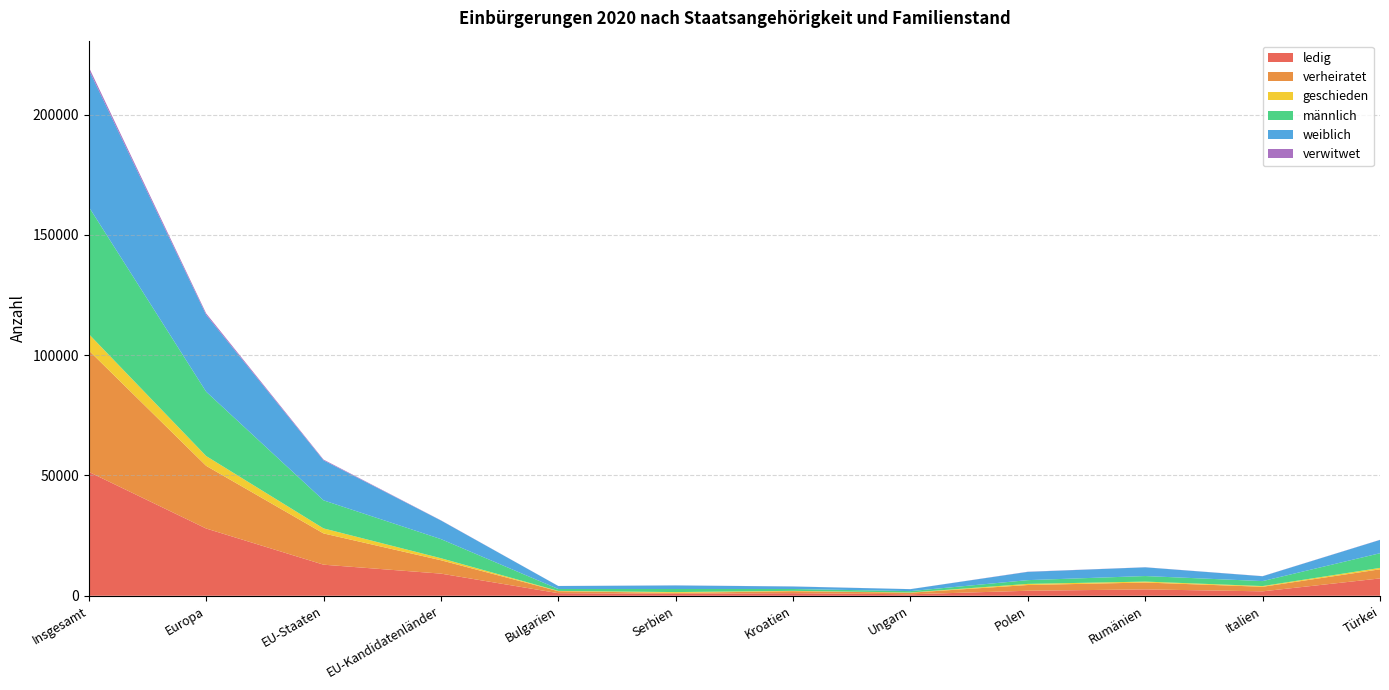

Reading left to right, extract all data points from this chart.

ledig: 51510	27960	12920	9205	1080	830	1080	625	2085	2645	1840	7210
verheiratet: 50480	26055	12995	5560	830	350	835	655	2385	2860	1900	3790
geschieden: 6825	4070	2090	845	110	350	135	90	465	390	295	585
männlich: 52875	26735	11665	7950	795	1285	765	565	1565	2310	2065	6100
weiblich: 57005	31950	16640	7735	1245	1480	1040	815	3435	3620	2015	5530
verwitwet: 1065	600	300	75	15	25	30	15	65	35	45	45